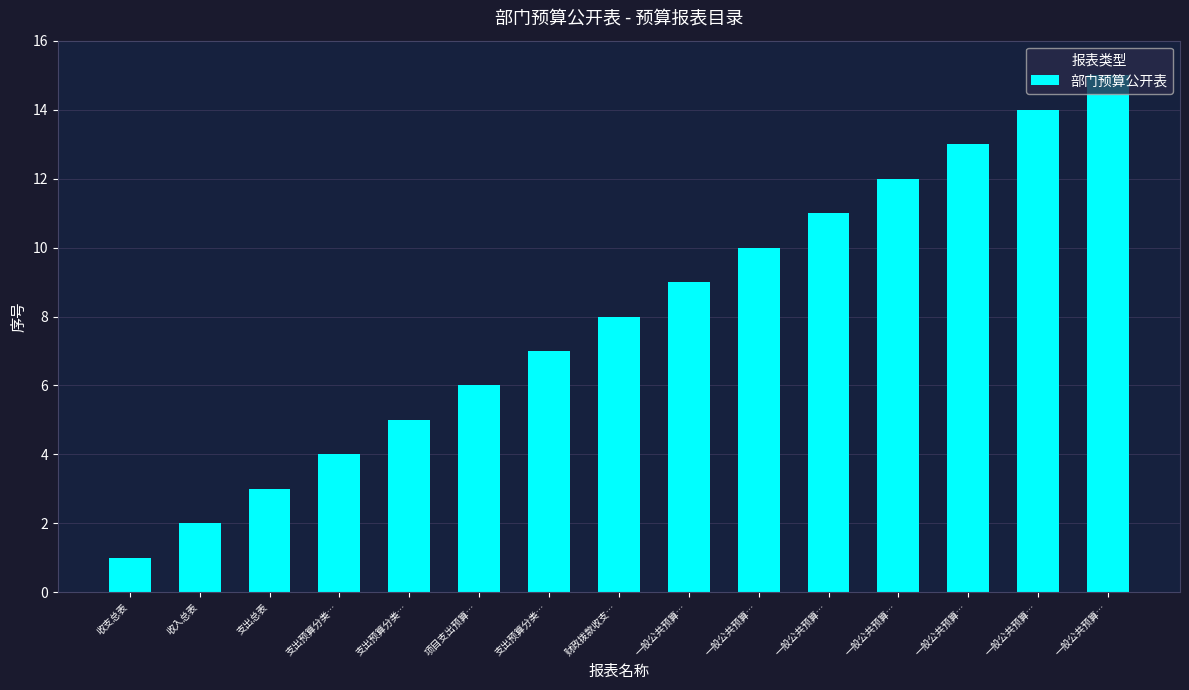

At which label is the value closest to 8?

财政拨款收支…